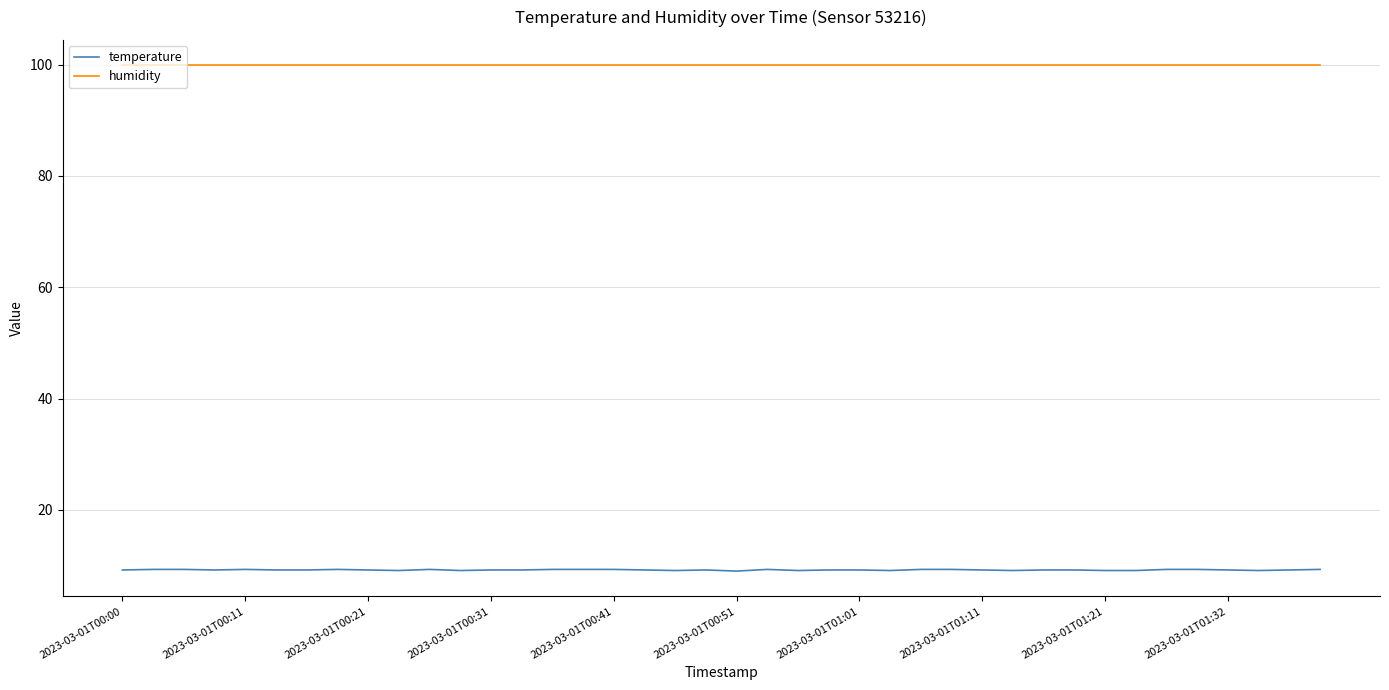

Rank the series by their average value, from lowest to highest.

temperature, humidity